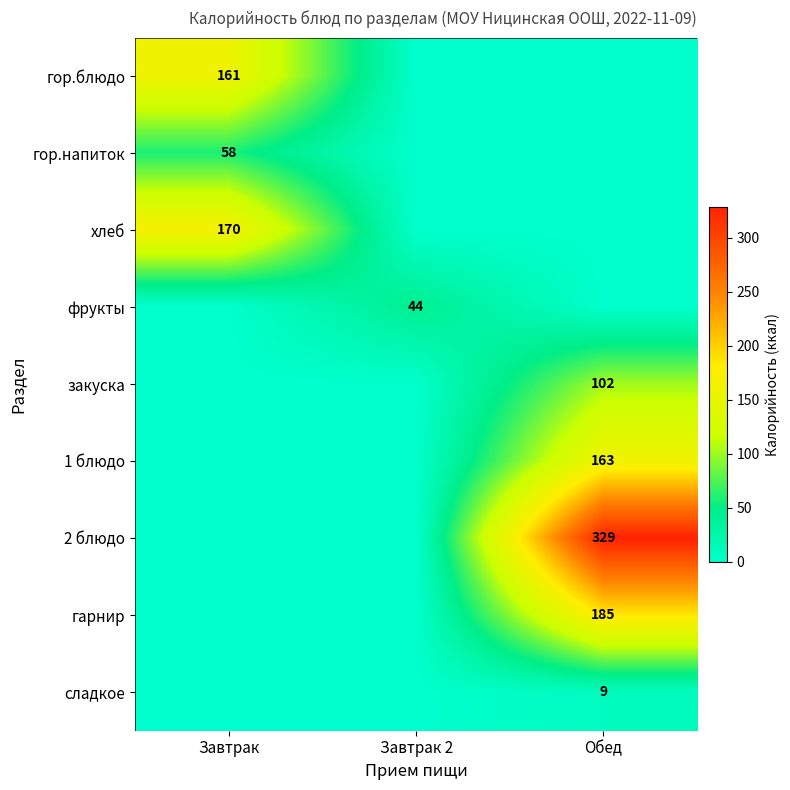

Is it true that фрукты equals 44 at Завтрак 2?

True